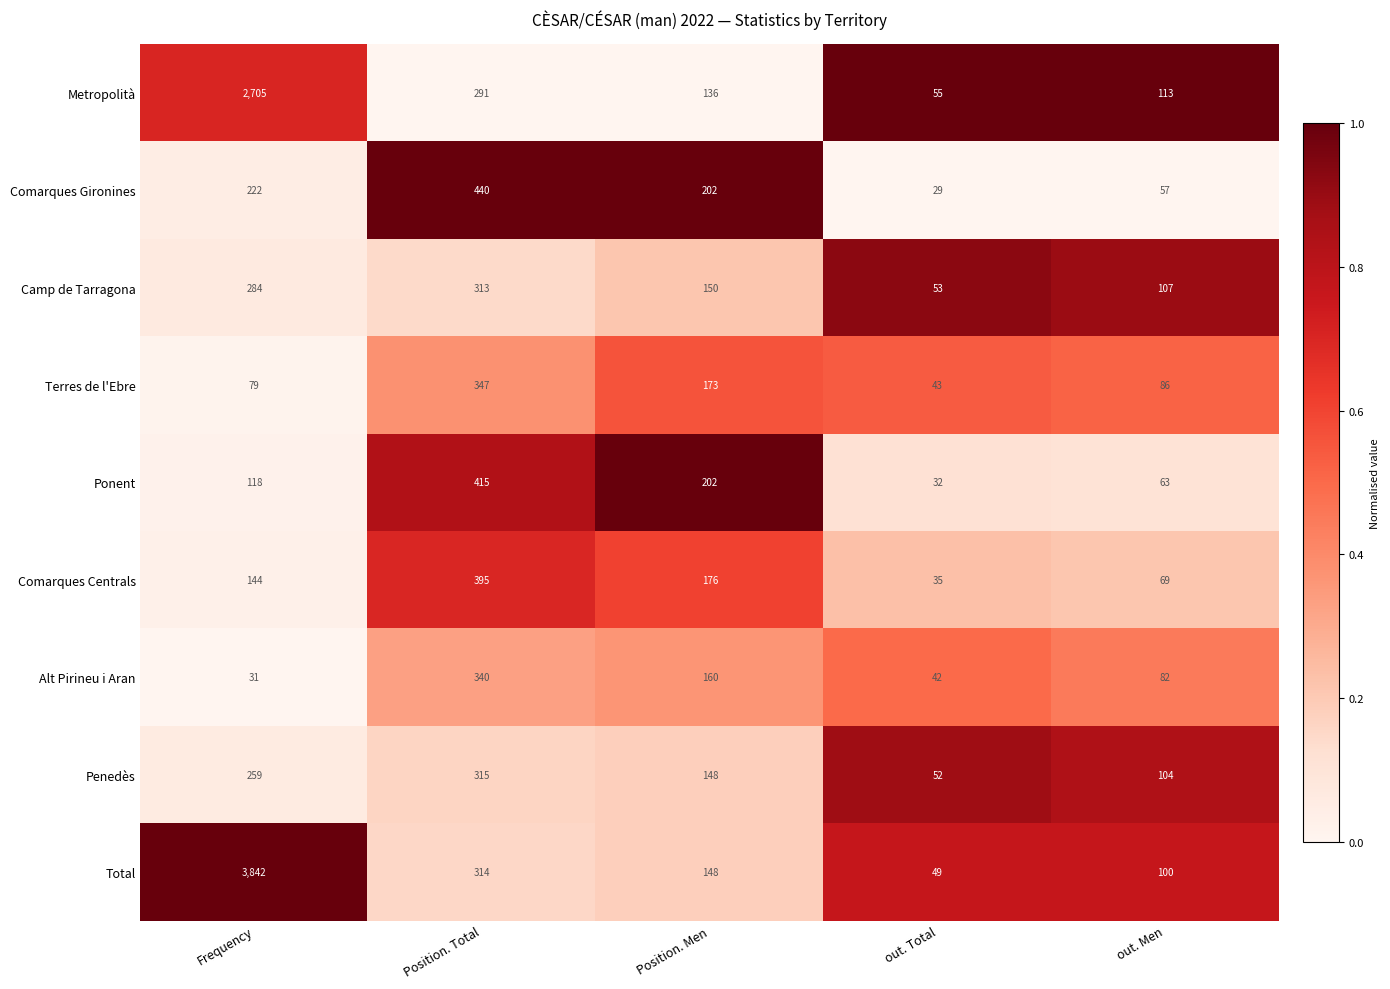

Rank the series at Position. Total from lowest to highest value.

Metropolità, Camp de Tarragona, Total, Penedès, Alt Pirineu i Aran, Terres de l'Ebre, Comarques Centrals, Ponent, Comarques Gironines